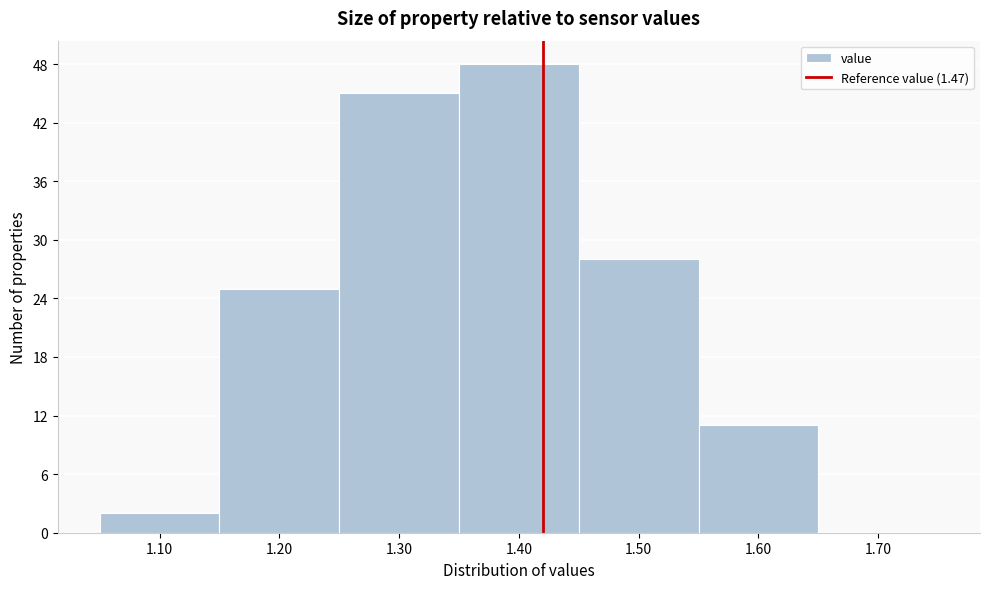

Where is the data nearest to the value 24?

1.20